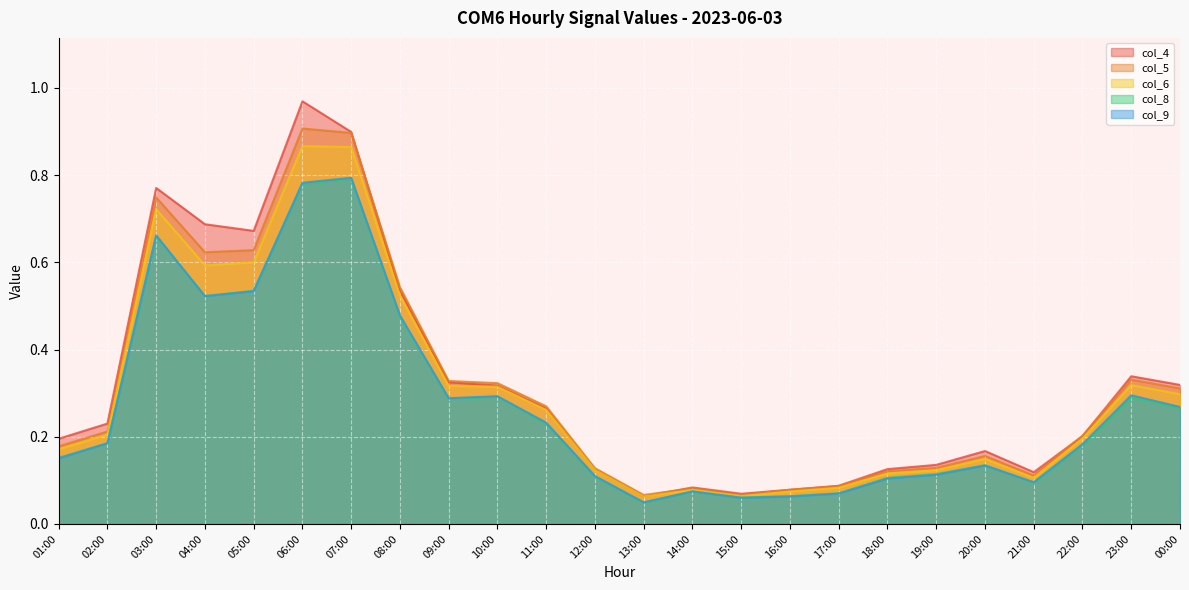

What are all the series names shown in the legend?

col_4, col_5, col_6, col_8, col_9